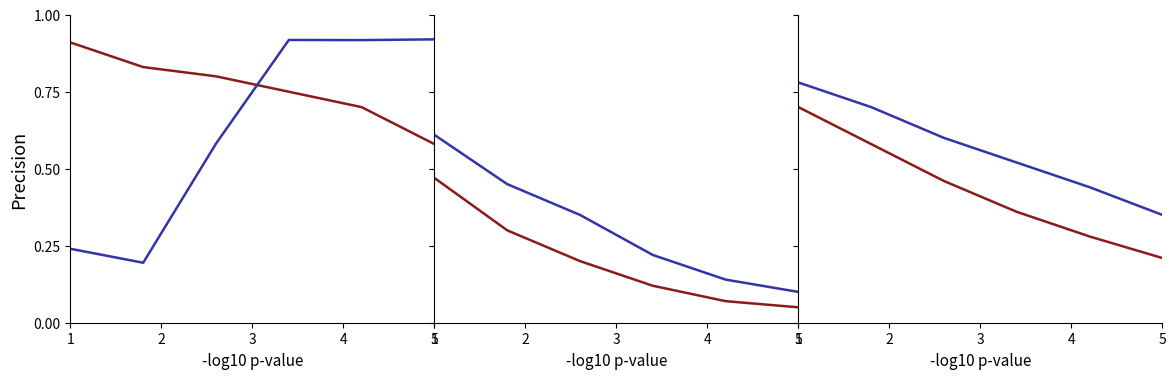

Does the chart display data point markers on the line(s)?

No